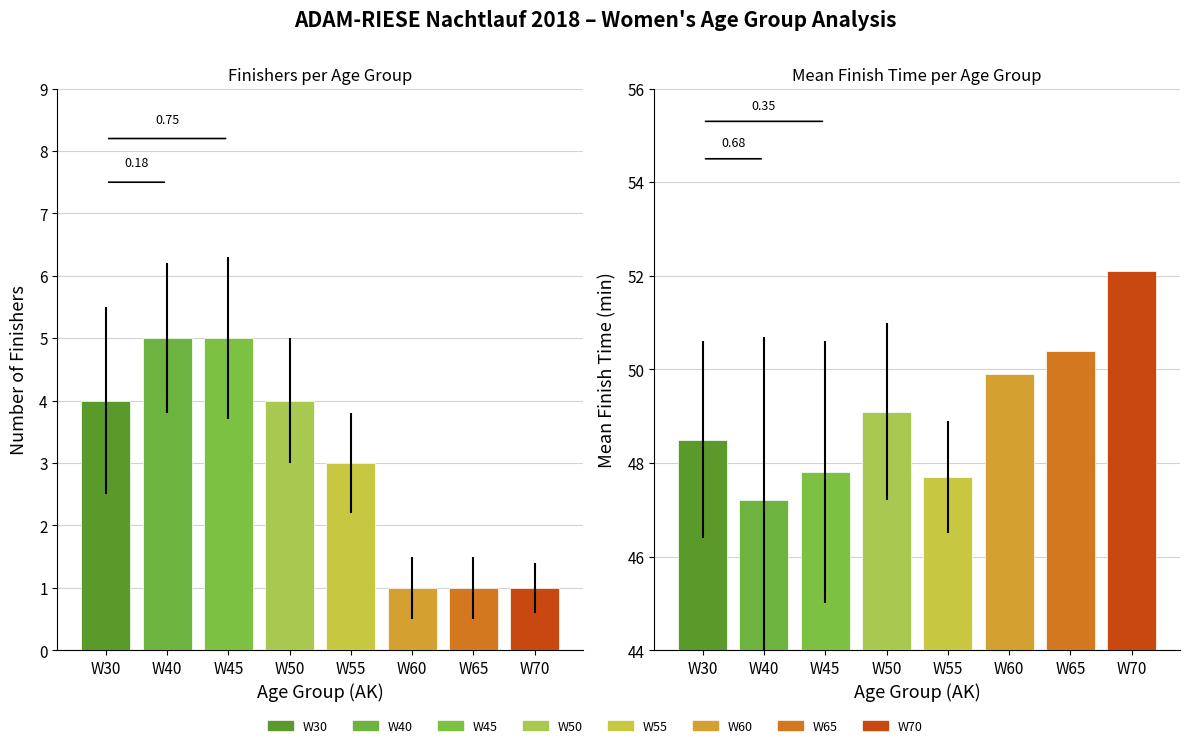

What is the maximum value for Count per Age Group?

5.0